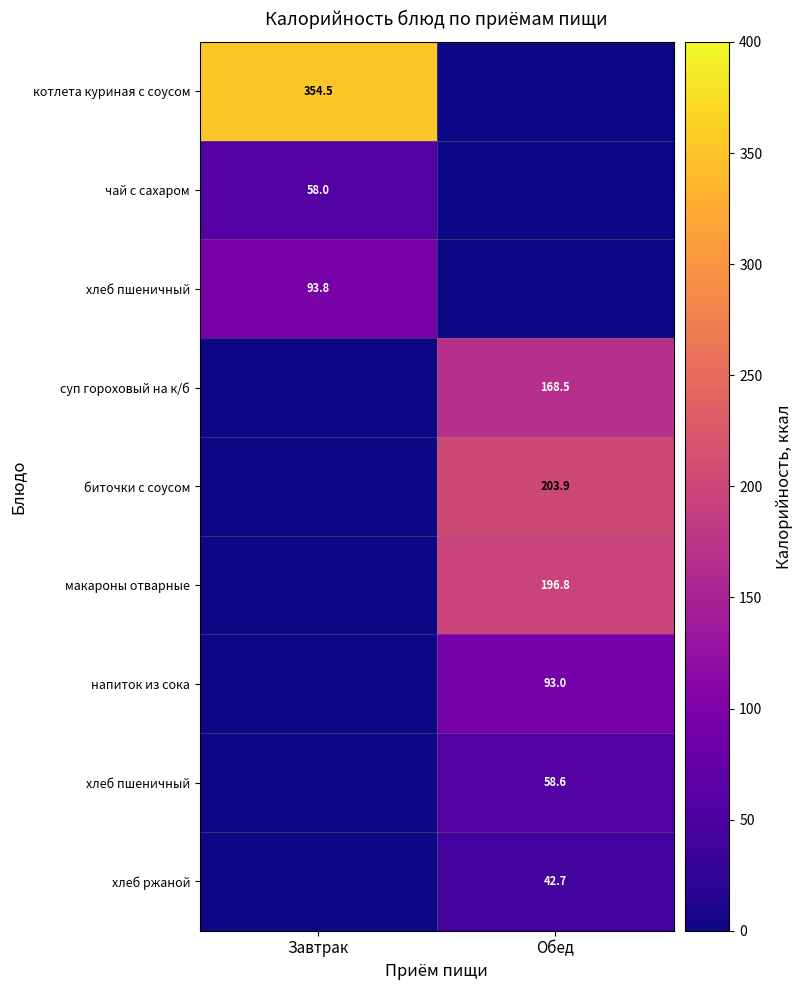

Between Завтрак and Обед, which is larger?

Завтрак